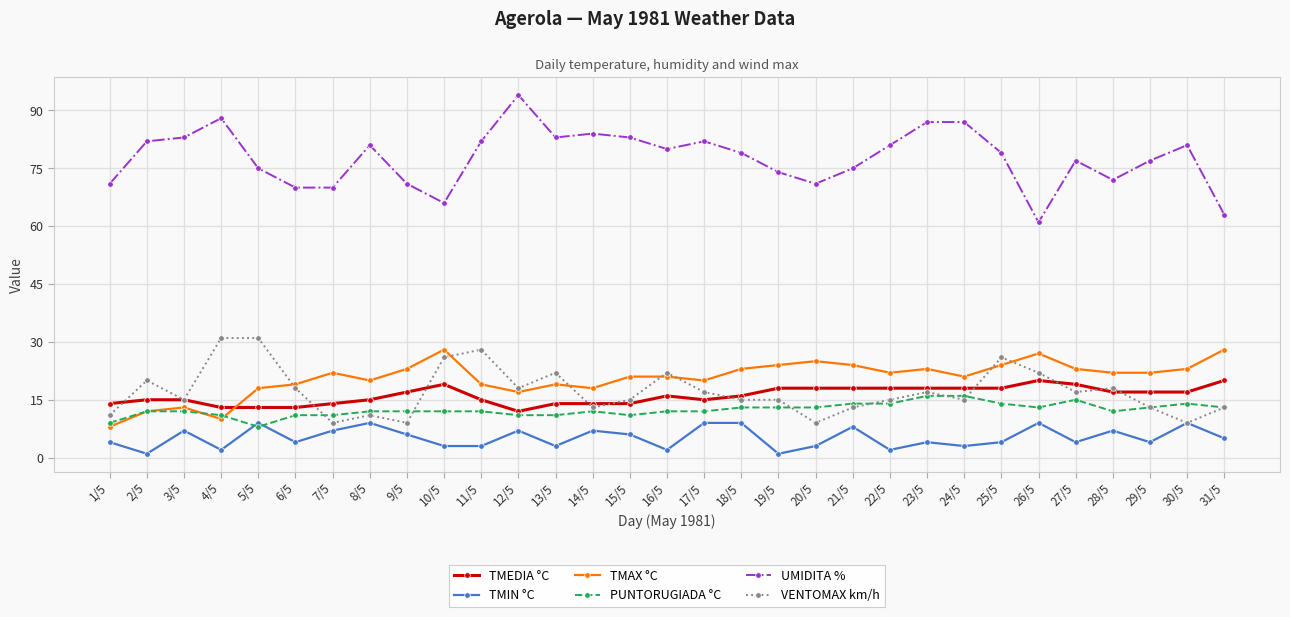

What is the difference between the second highest and second lowest values in the TMIN °C series?

8